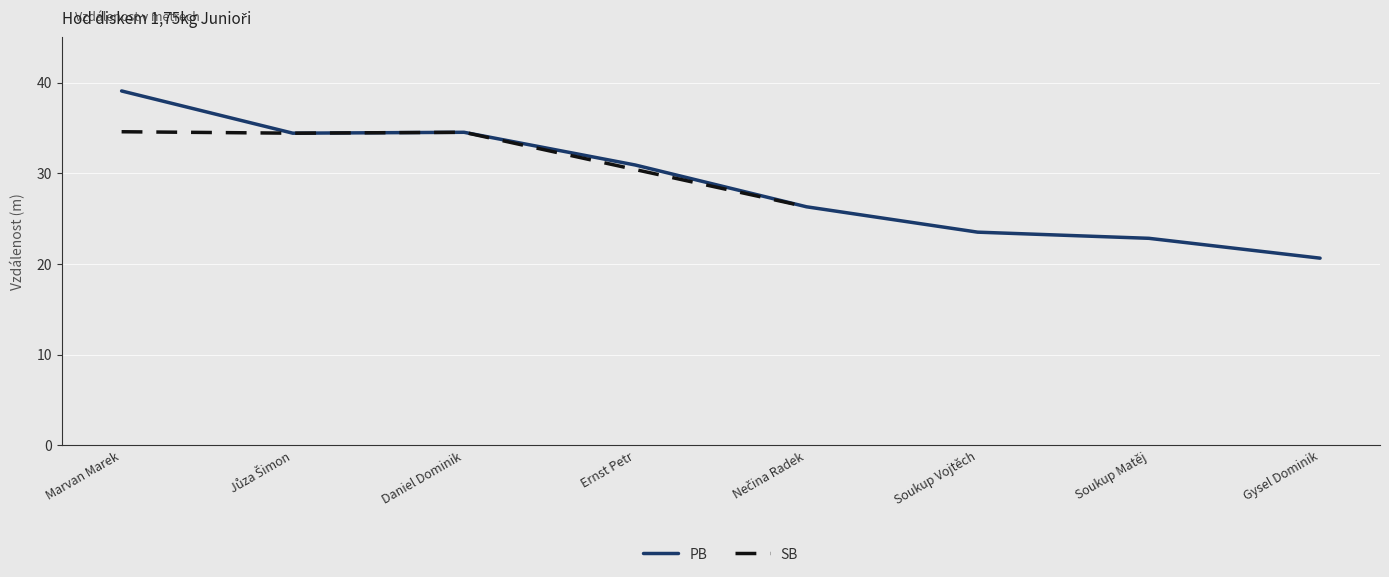

What is the average value?

29.0